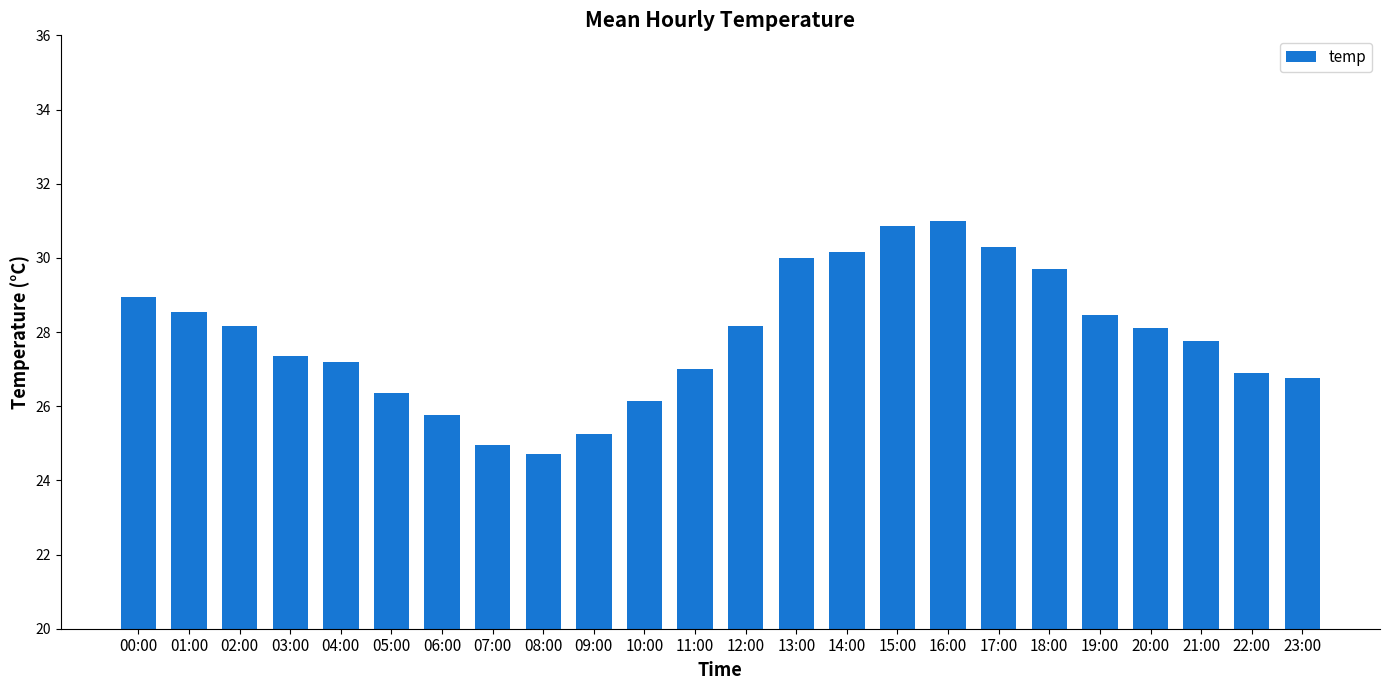

What value does the data have at 04:00?

27.2